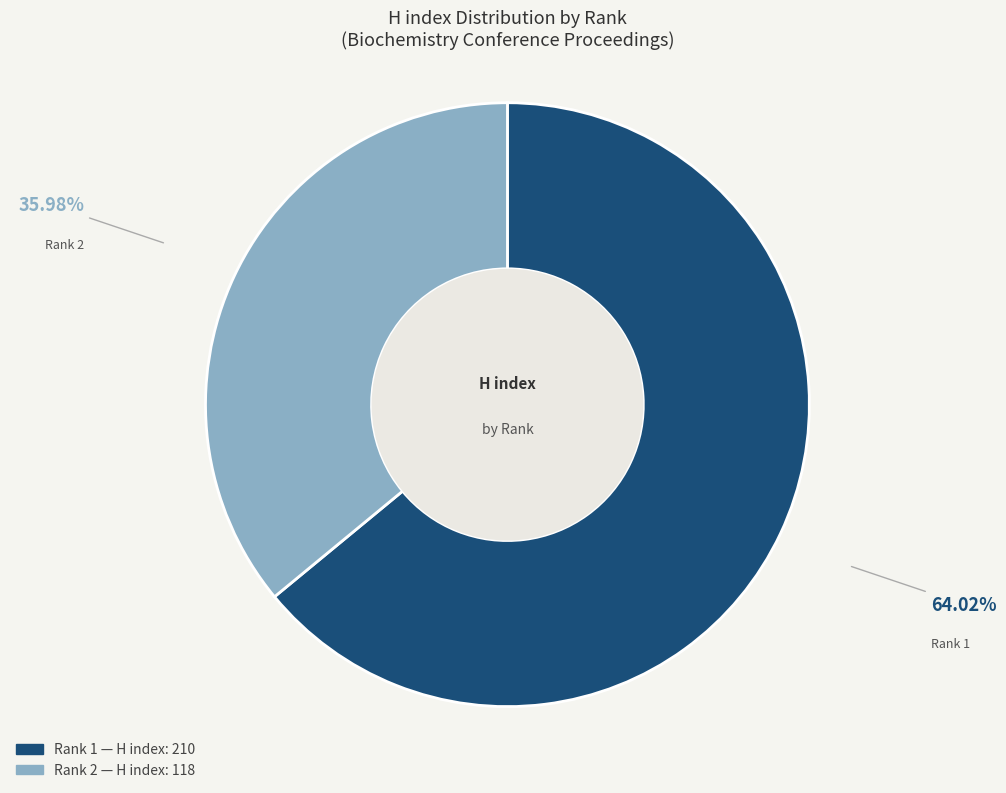

Count the number of slices in the pie.

2